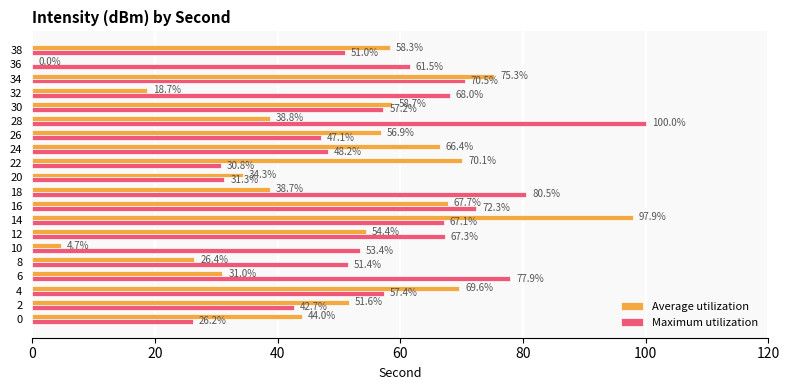

At which category is the sum across all series the highest?

14